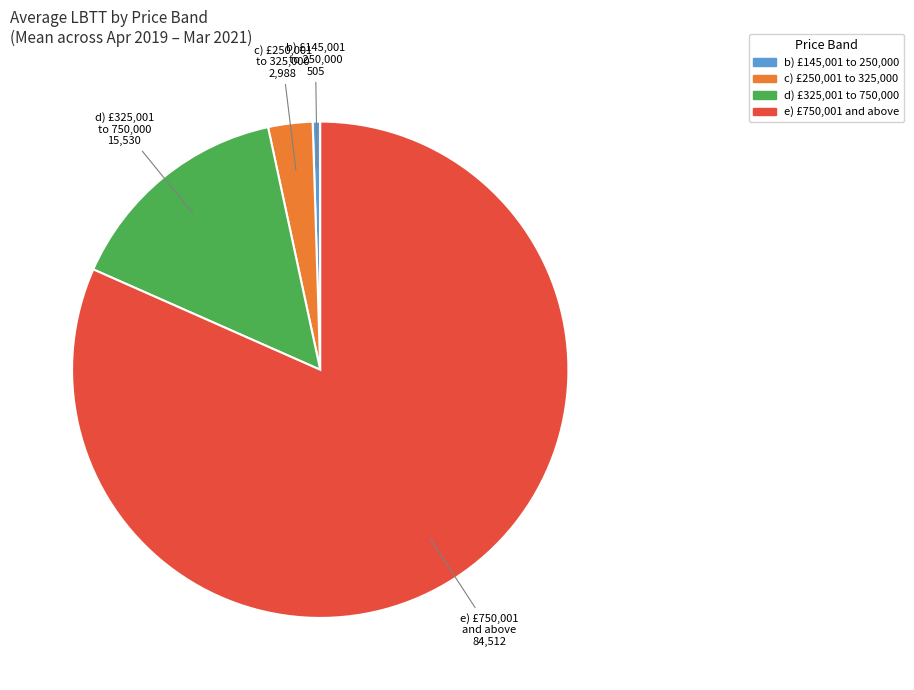

Which has a higher value, d) £325,001 to 750,000 or c) £250,001 to 325,000?

d) £325,001 to 750,000